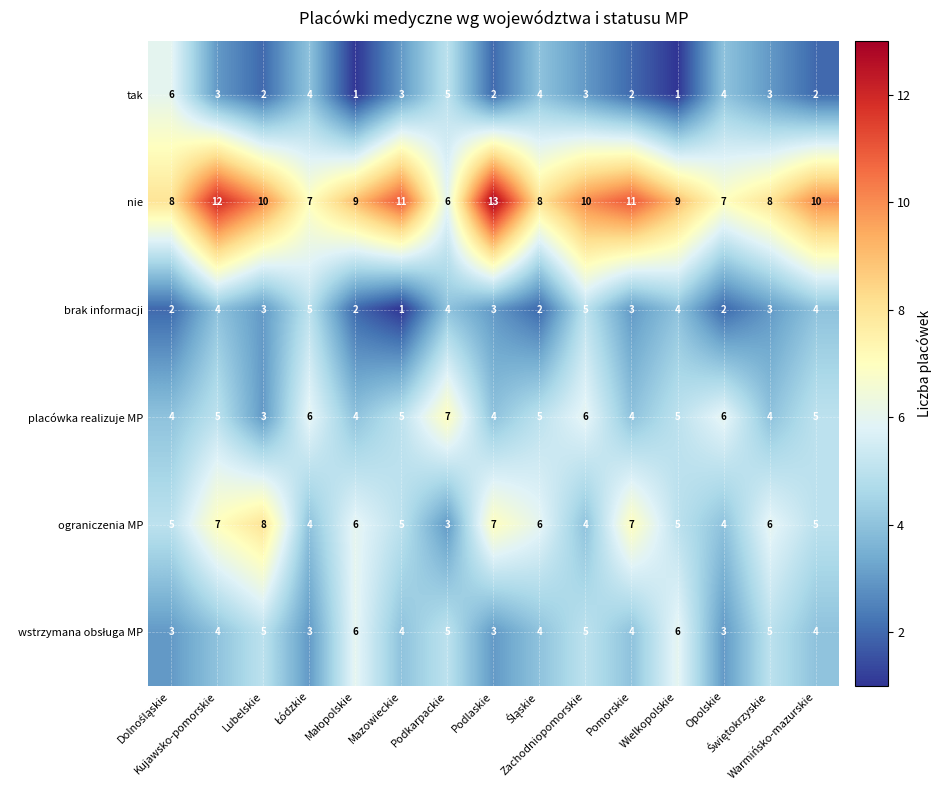

Count the number of data series in this chart.

6